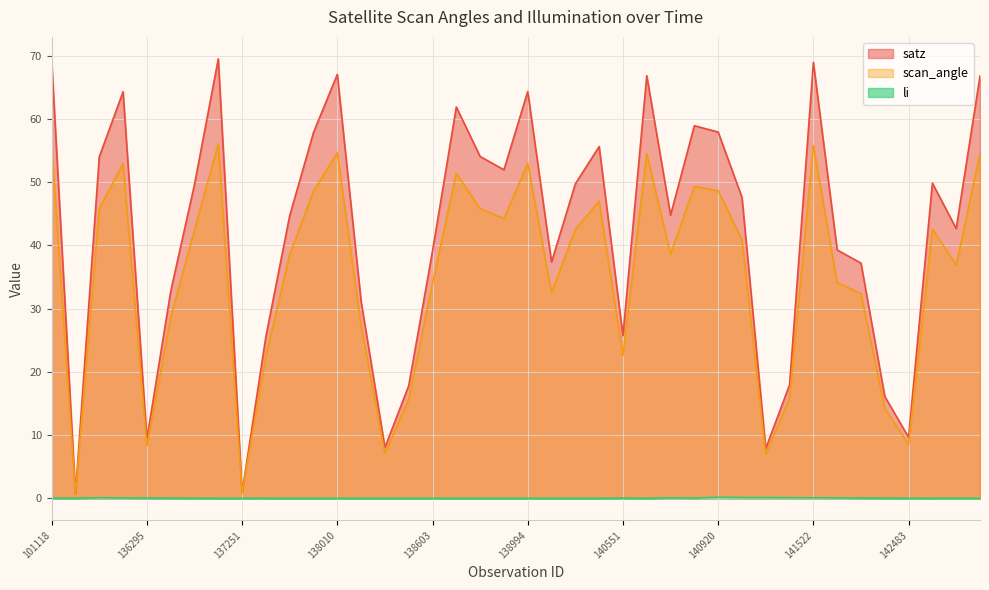

Read the satz value at 139783.

49.7